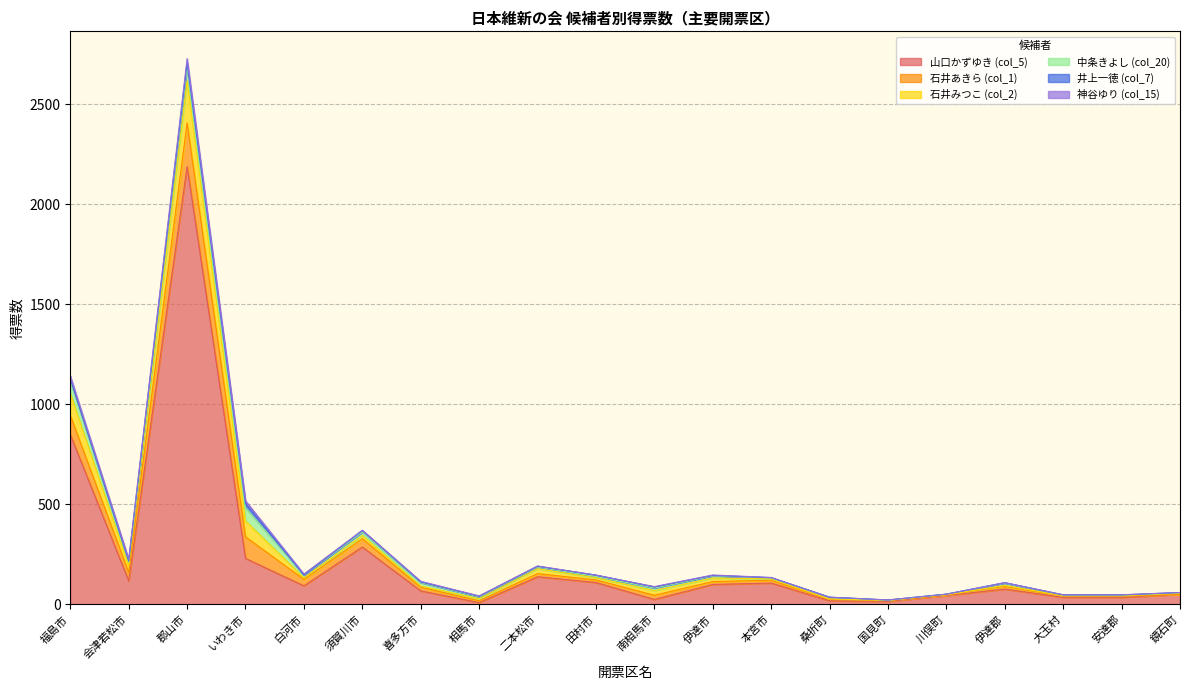

Reading left to right, transcribe all the data shown in this chart.

山口かずゆき (col_5): 福島市=848.5	会津若松市=117.5	郡山市=2188.9	いわき市=229.3	白河市=92.3	須賀川市=286.4	喜多方市=67.0	相馬市=8.8	二本松市=137.8	田村市=109.1	南相馬市=24.3	伊達市=99.3	本宮市=106.2	桑折町=17.7	国見町=14.6	川俣町=43.8	伊達郡=76.1	大玉村=34.9	安達郡=34.9	鏡石町=49.9
石井あきら (col_1): 福島市=97.3	会津若松市=41.6	郡山市=219.1	いわき市=108.0	白河市=32.8	須賀川市=41.7	喜多方市=18.8	相馬市=9.0	二本松市=15.4	田村市=13.0	南相馬市=21.0	伊達市=14.5	本宮市=14.0	桑折町=7.0	国見町=4.0	川俣町=3.0	伊達郡=14.0	大玉村=6.0	安達郡=6.0	鏡石町=0.0
石井みつこ (col_2): 福島市=110.7	会津若松市=33.4	郡山市=209.9	いわき市=80.0	白河市=7.2	須賀川市=16.3	喜多方市=6.2	相馬市=10.0	二本松市=24.6	田村市=11.0	南相馬市=23.0	伊達市=17.5	本宮市=7.0	桑折町=2.0	国見町=1.0	川俣町=1.0	伊達郡=4.0	大玉村=2.0	安達郡=2.0	鏡石町=5.0
中条きよし (col_20): 福島市=60.0	会津若松市=20.0	郡山市=66.0	いわき市=67.0	白河市=13.0	須賀川市=17.0	喜多方市=17.0	相馬市=9.0	二本松市=9.0	田村市=6.0	南相馬市=13.0	伊達市=11.0	本宮市=5.0	桑折町=8.0	国見町=1.0	川俣町=3.0	伊達郡=12.0	大玉村=3.0	安達郡=3.0	鏡石町=3.0
井上一徳 (col_7): 福島市=11.1	会津若松市=4.1	郡山市=22.4	いわき市=19.5	白河市=1.1	須賀川市=7.1	喜多方市=3.1	相馬市=3.3	二本松市=3.0	田村市=7.0	南相馬市=5.2	伊達市=2.1	本宮市=1.1	桑折町=1.0	国見町=1.0	川俣町=0.0	伊達郡=2.0	大玉村=1.0	安達郡=1.0	鏡石町=1.1
神谷ゆり (col_15): 福島市=15.1	会津若松市=9.1	郡山市=23.0	いわき市=14.0	白河市=5.1	須賀川市=2.0	喜多方市=3.0	相馬市=2.0	二本松市=2.0	田村市=0.0	南相馬市=2.0	伊達市=2.0	本宮市=1.0	桑折町=0.0	国見町=0.0	川俣町=0.0	伊達郡=0.0	大玉村=1.0	安達郡=1.0	鏡石町=0.0